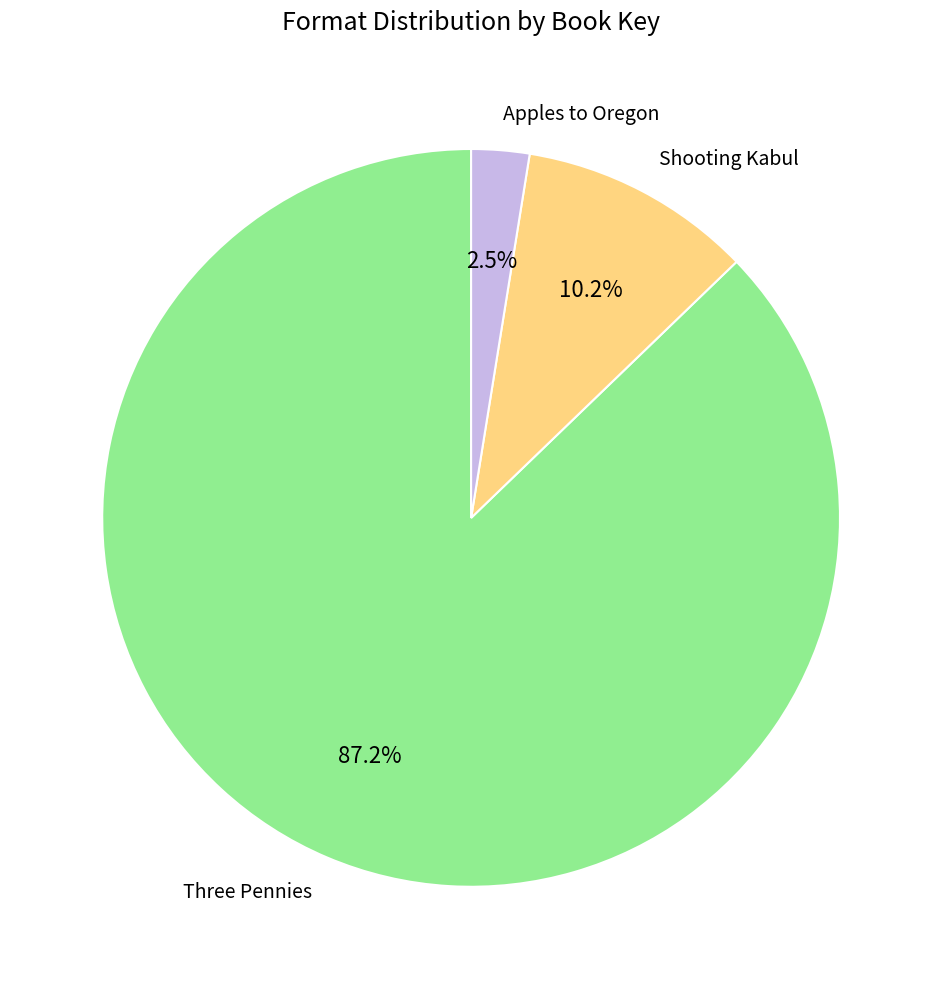

Which category has the smallest portion of the pie?

Apples to Oregon